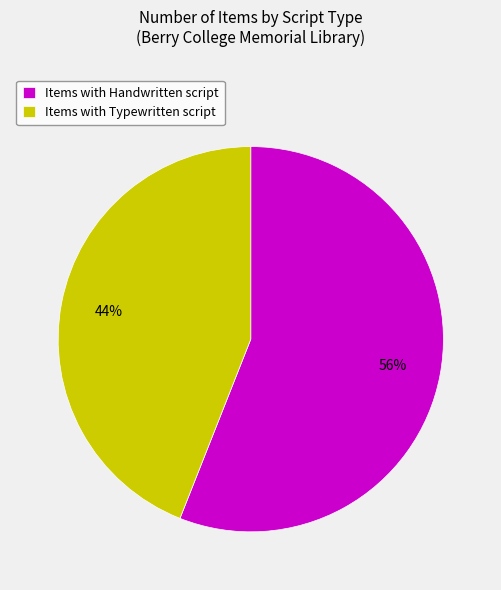

What is the majority slice?

Items with Handwritten script